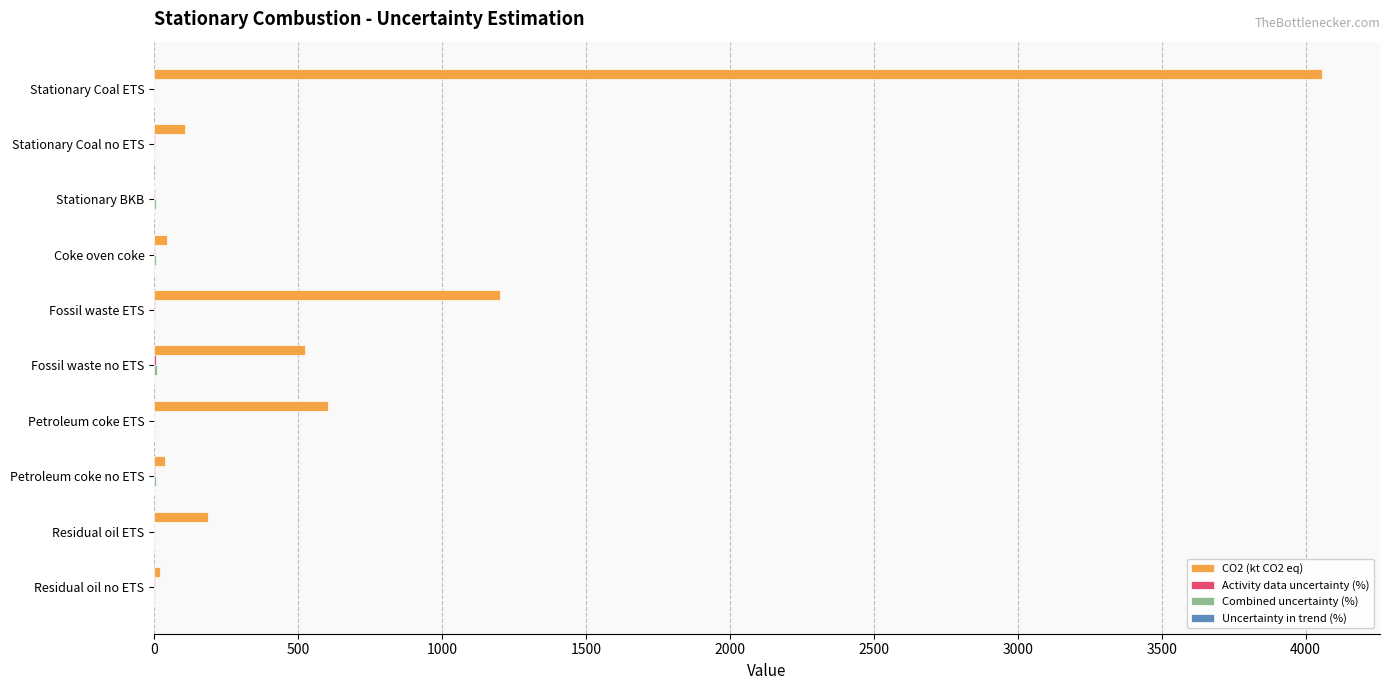

What is the maximum value shown in the chart?

4055.7